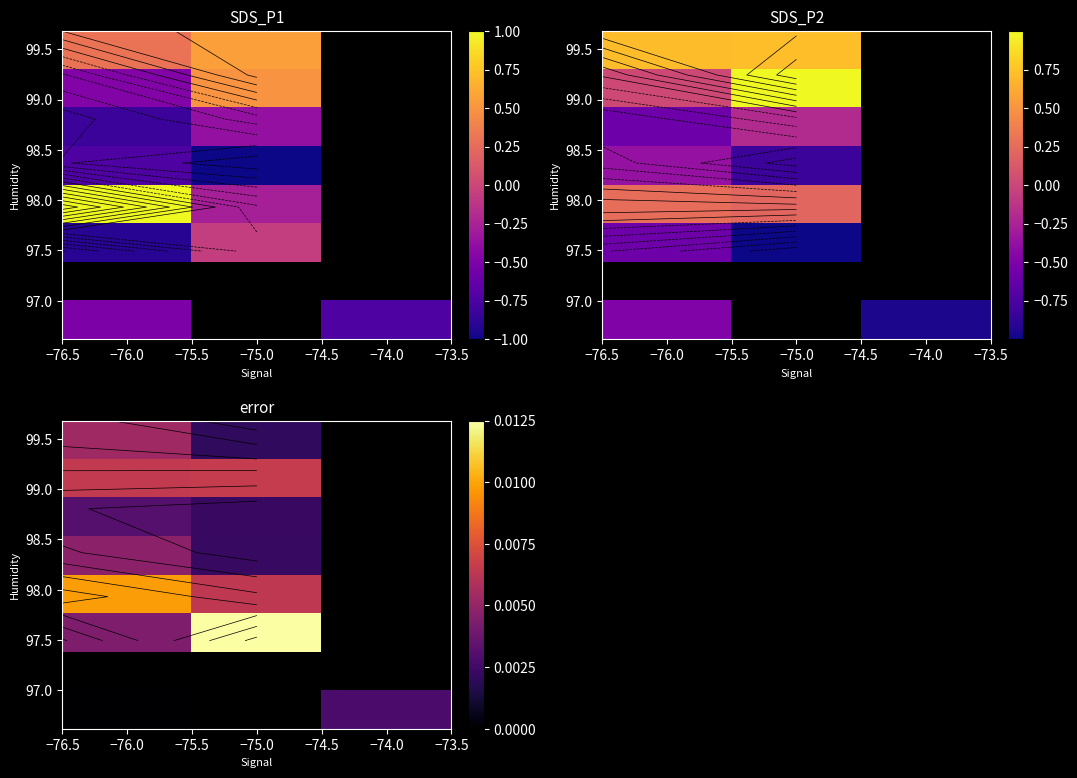

Count the number of categories in the chart.

3